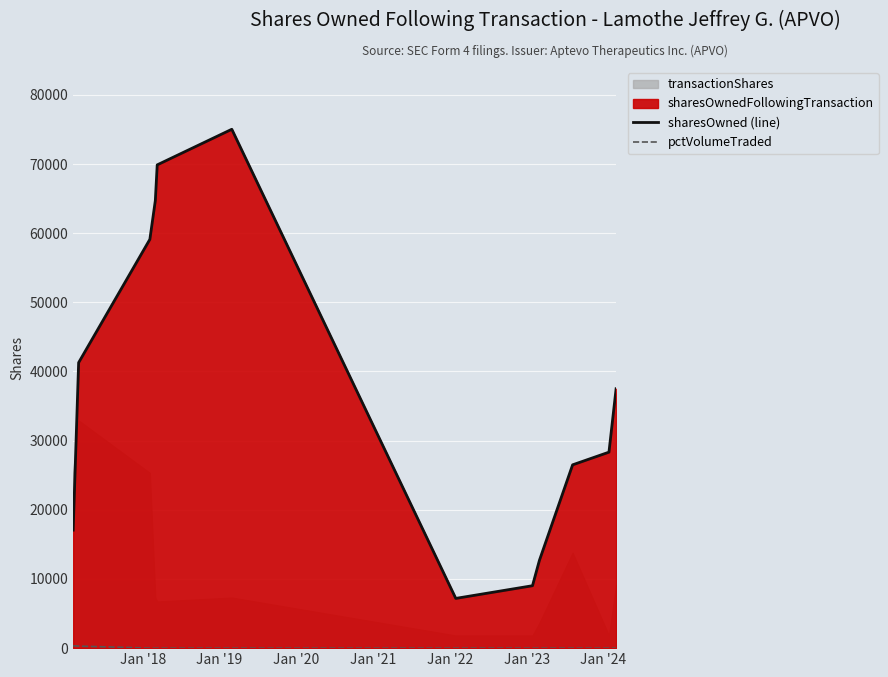

What is the lowest value of the sharesOwned (line) series?

7192